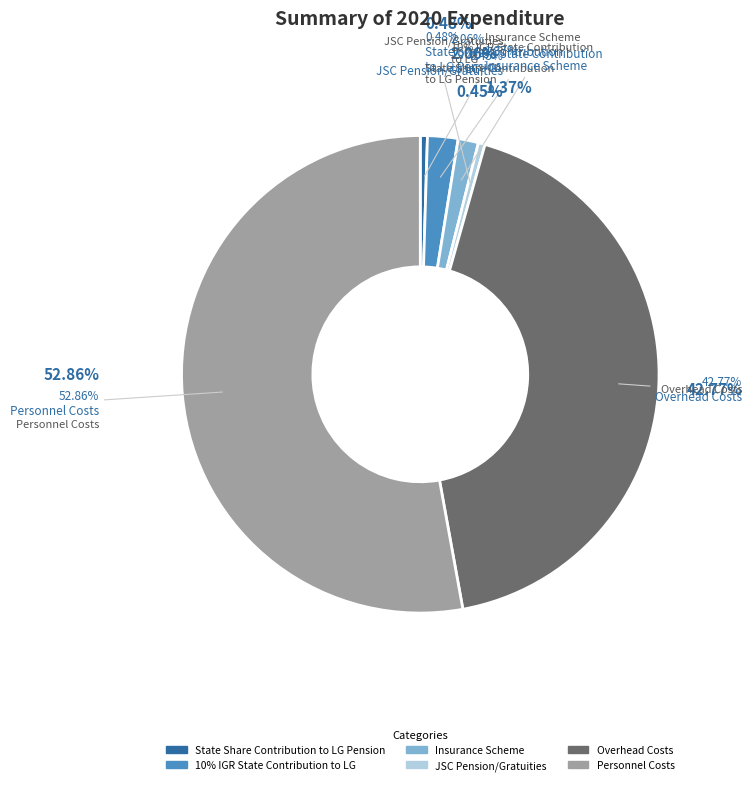

What is the majority slice?

Personnel Costs